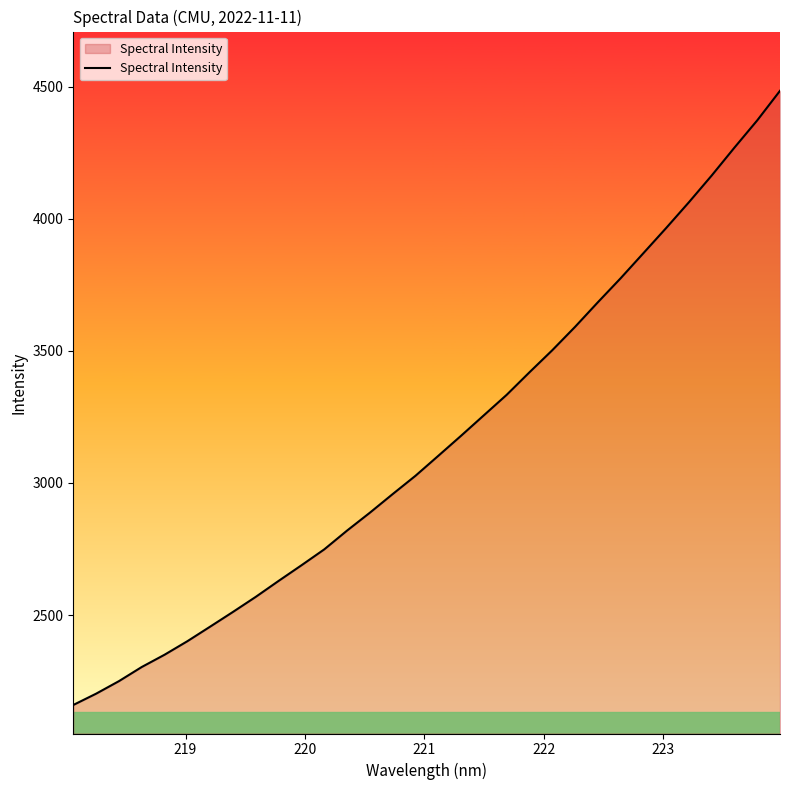

What is the smallest value displayed?

2159.6